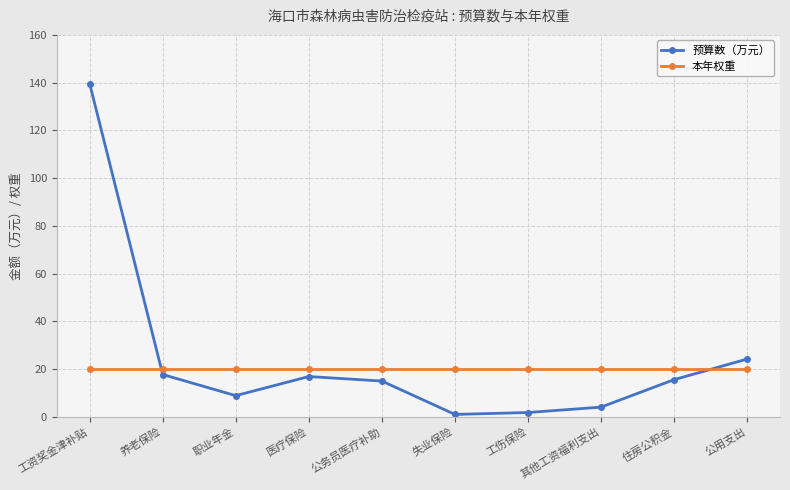

What is the label of the 4th point from the right?

工伤保险